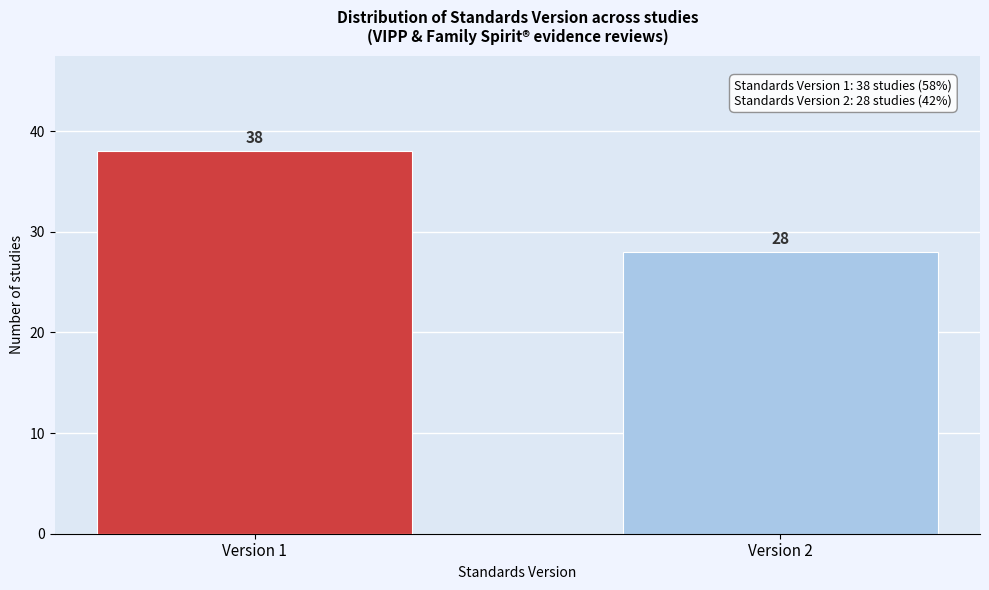

Reading left to right, extract all data points from this chart.

Version 1=38	Version 2=28